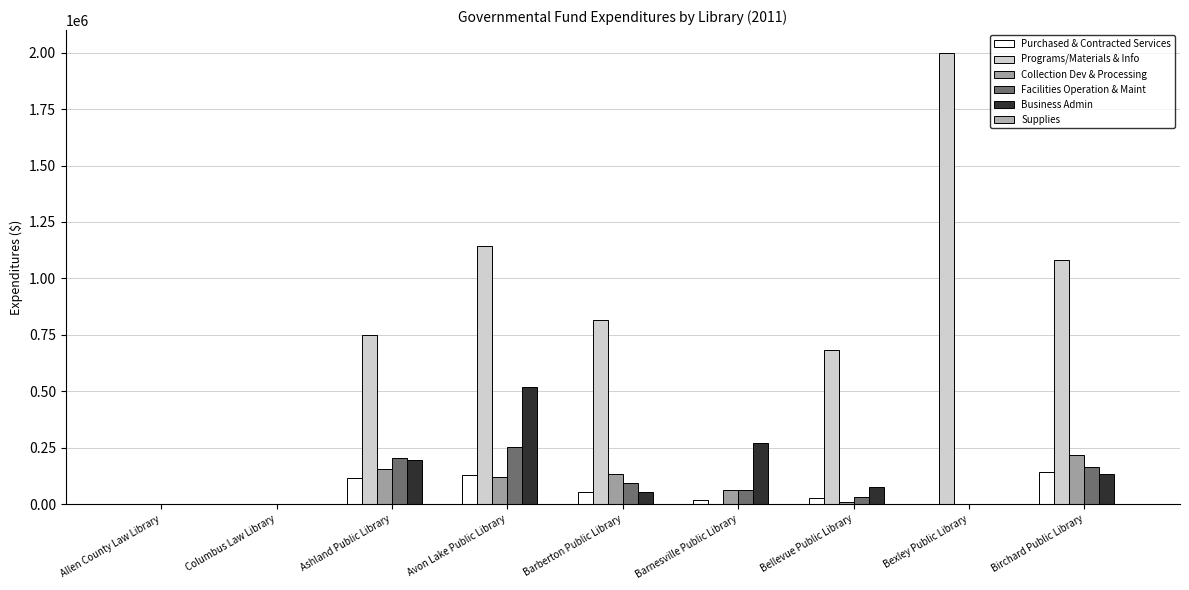

Which series has the largest range (max minus min)?

Programs/Materials & Info